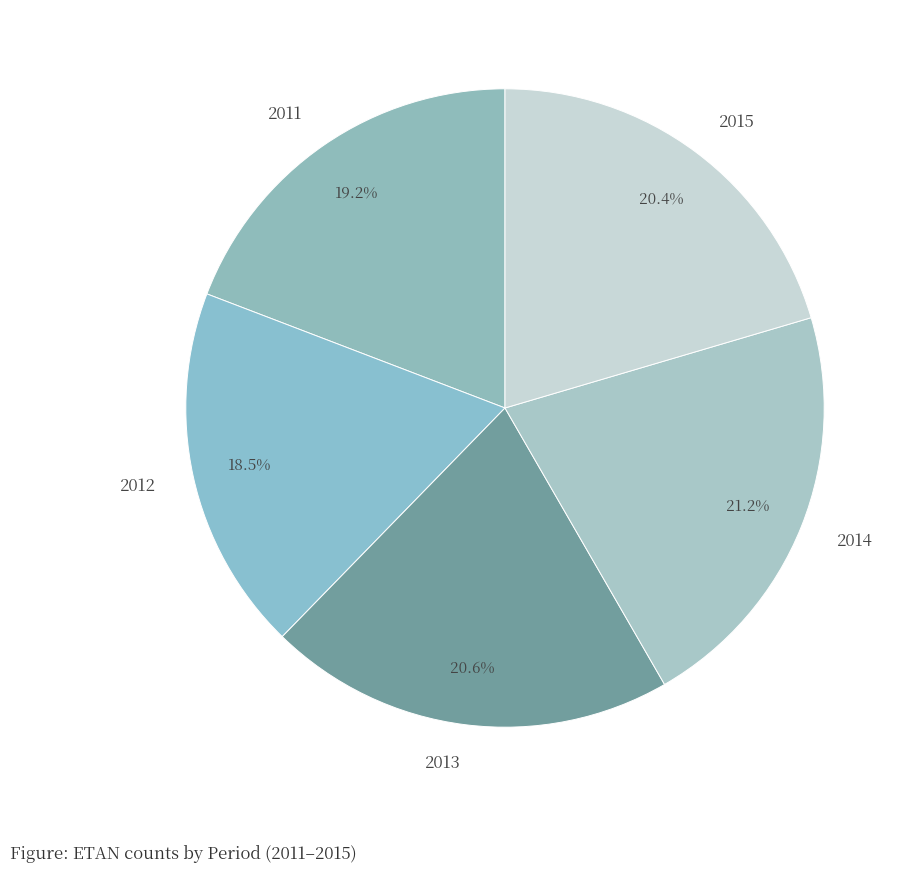

To the nearest percent, what portion does 2014 represent?

21%